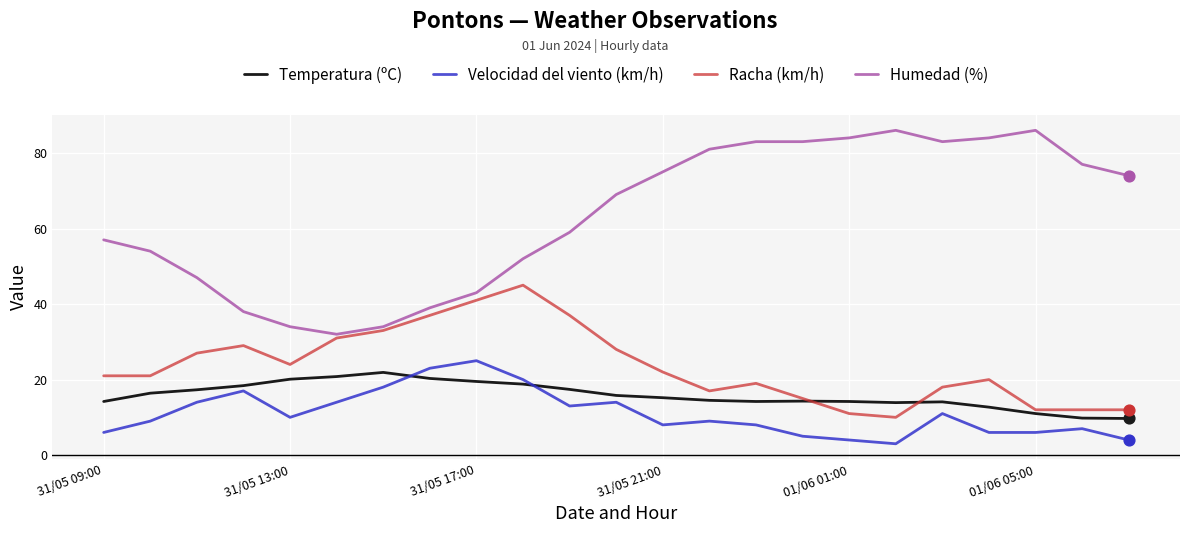

At how many categories does at least one series exceed 72?

11